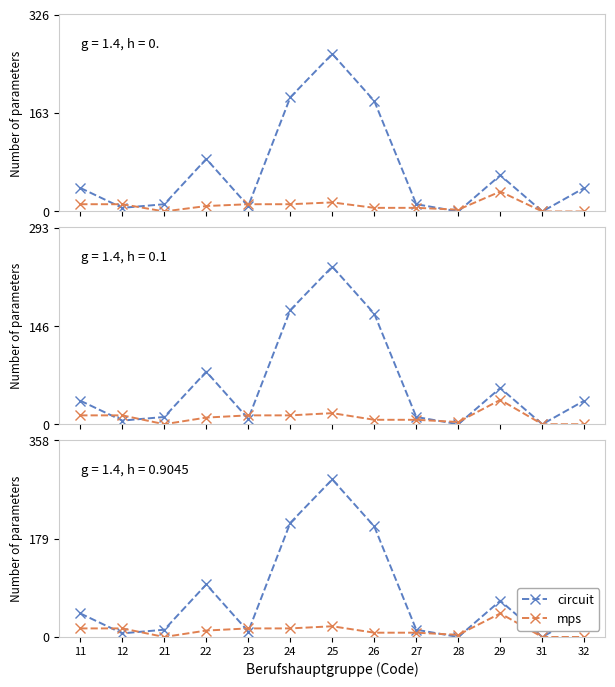

Which series has the widest spread of values?

circuit